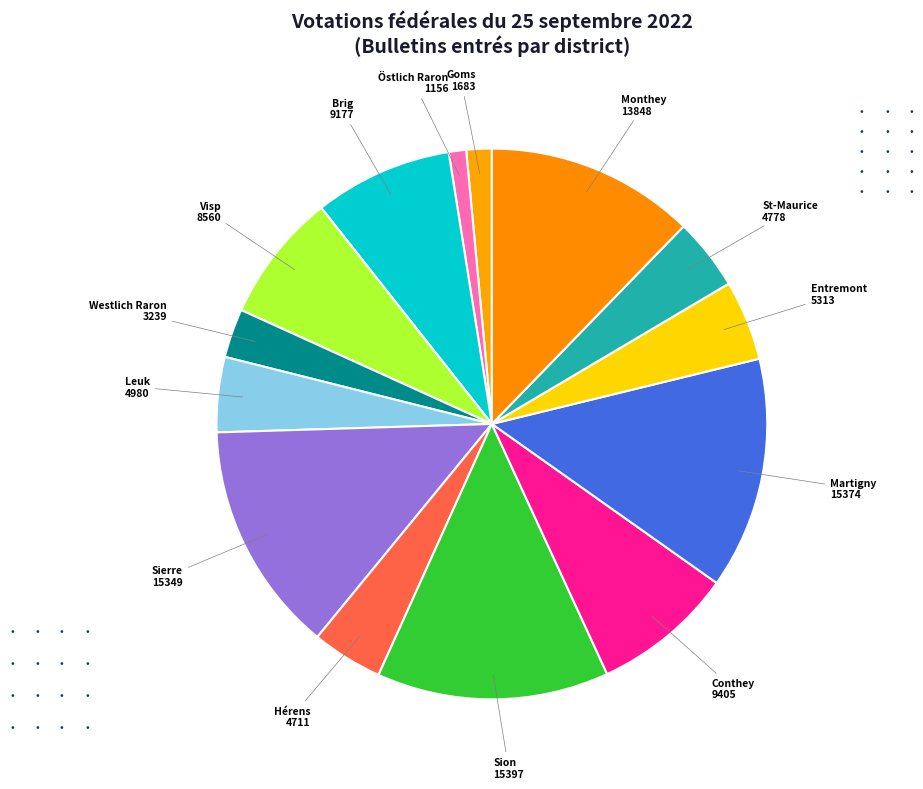

How many segments does this pie chart have?

14